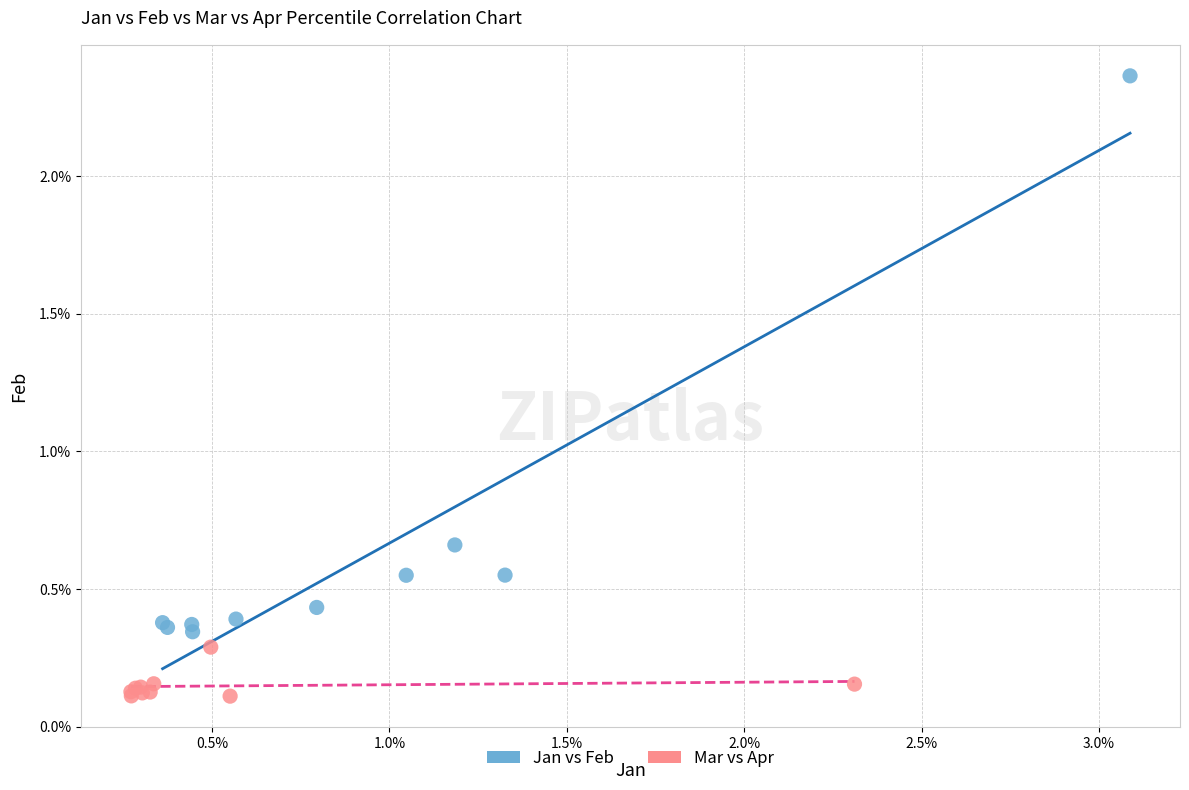

What are all the series names shown in the legend?

Jan vs Feb, Mar vs Apr